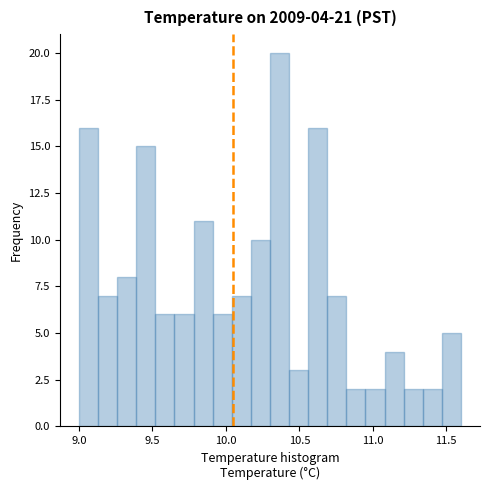

Read against the x-axis, roughly where is the centre of the tallest bar?

10.35